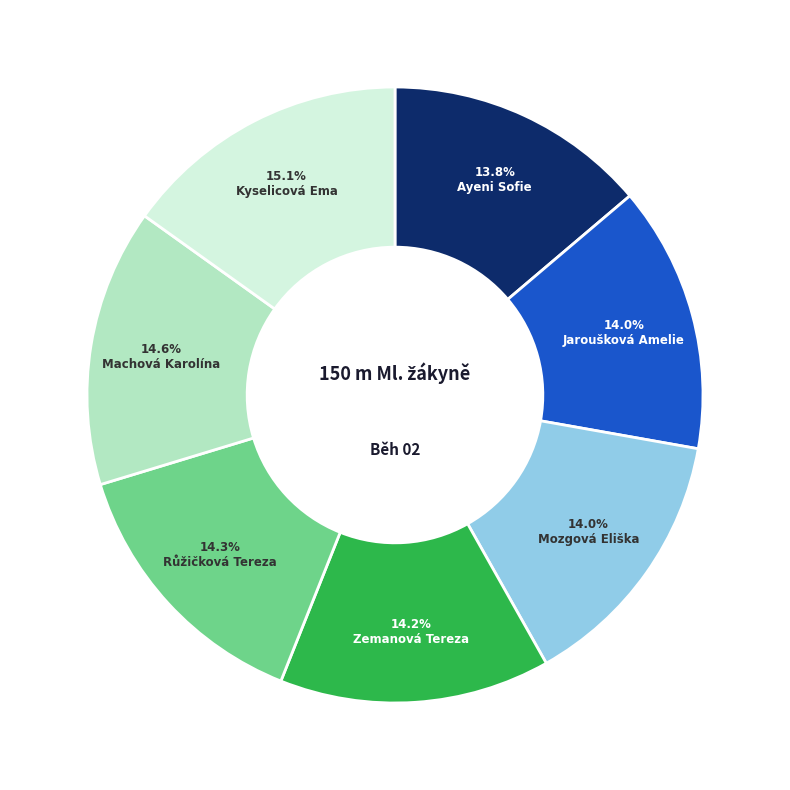

To the nearest percent, what portion does Machová Karolína represent?

15%